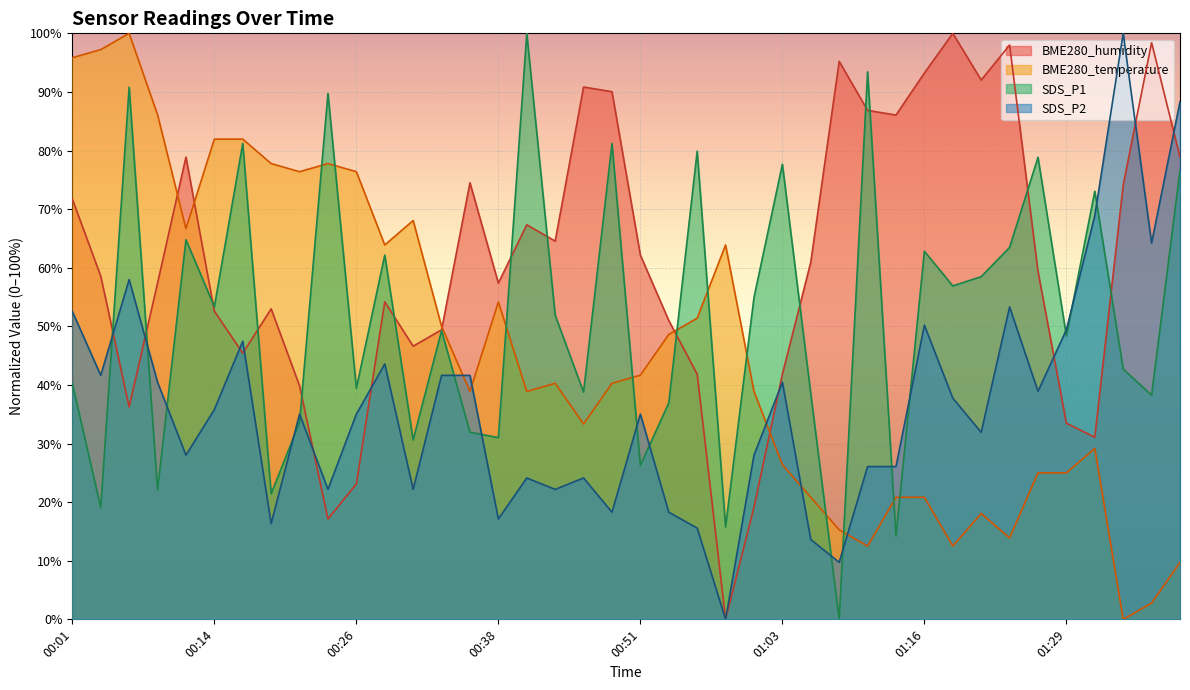

What is the sum of all BME280_humidity values?

2432.3